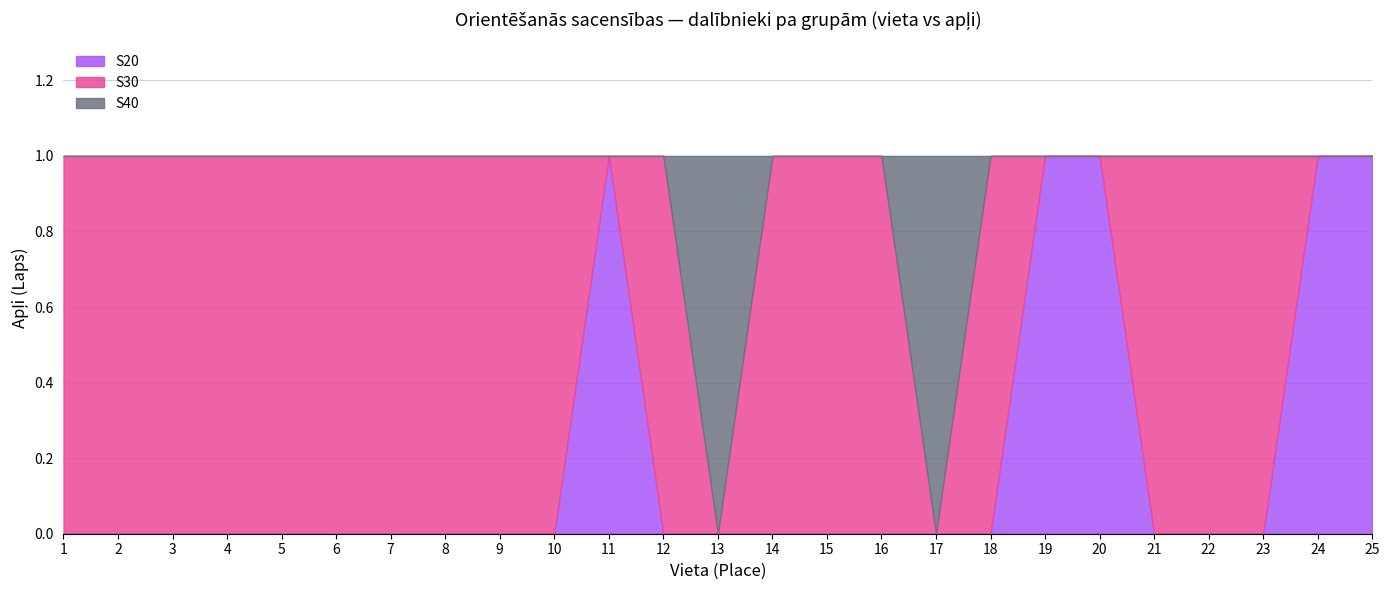

The value of S20 at 6 is 0. True or false?

True